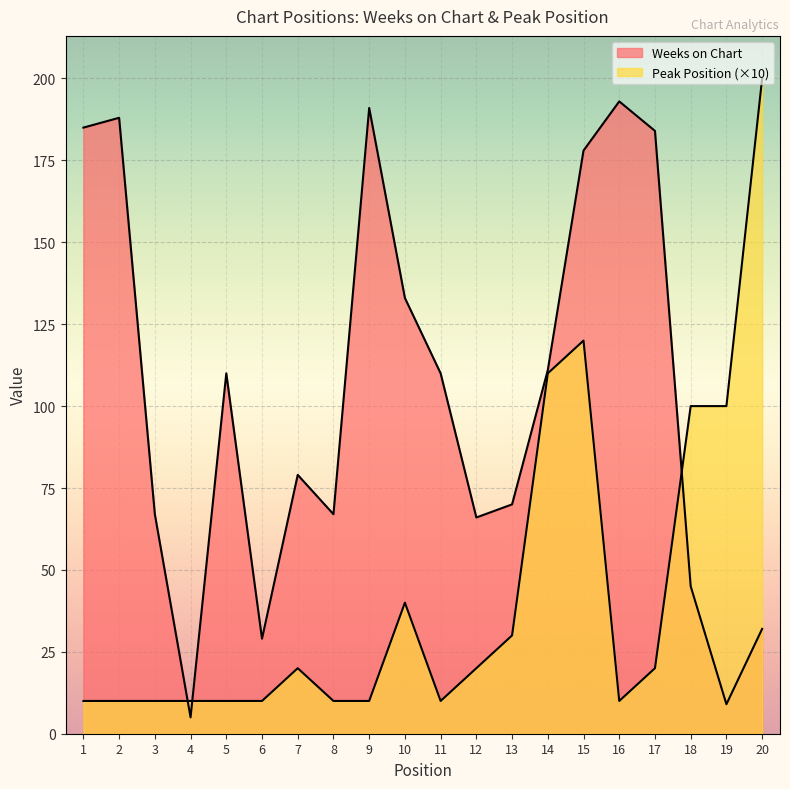

Does the chart display data point markers on the line(s)?

No